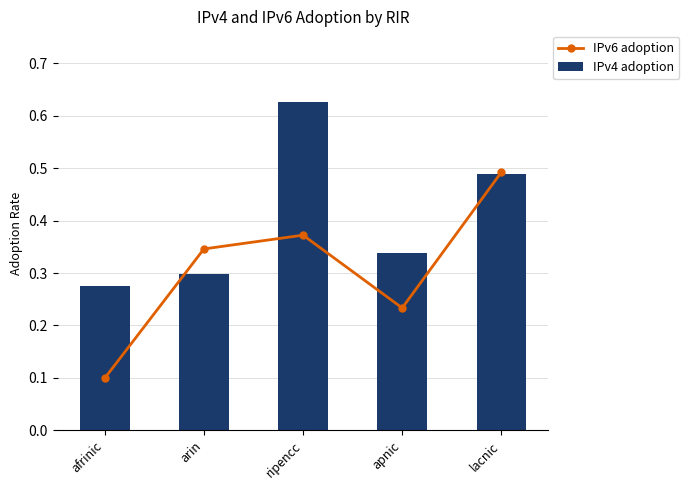

What are all the series names shown in the legend?

IPv6 adoption, IPv4 adoption